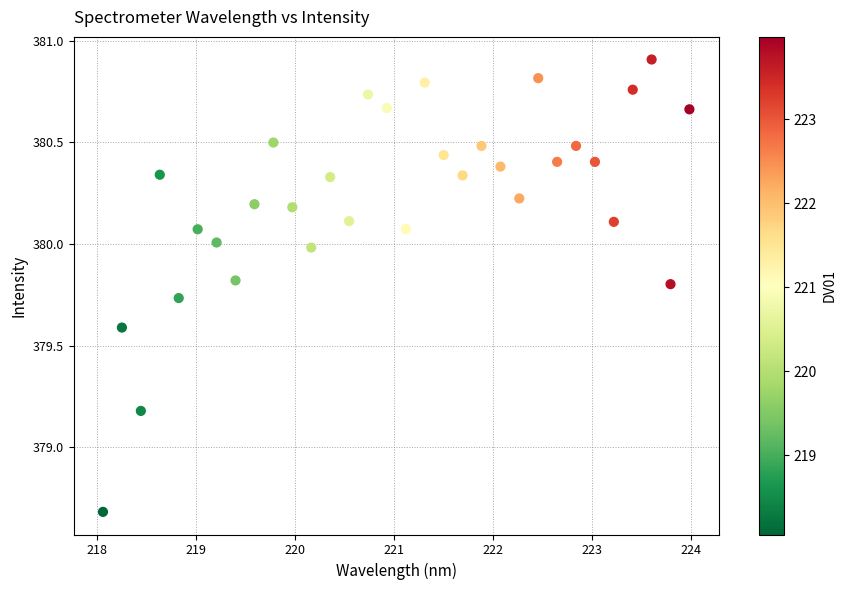

What is the range of Y values (max minus min)?

2.2